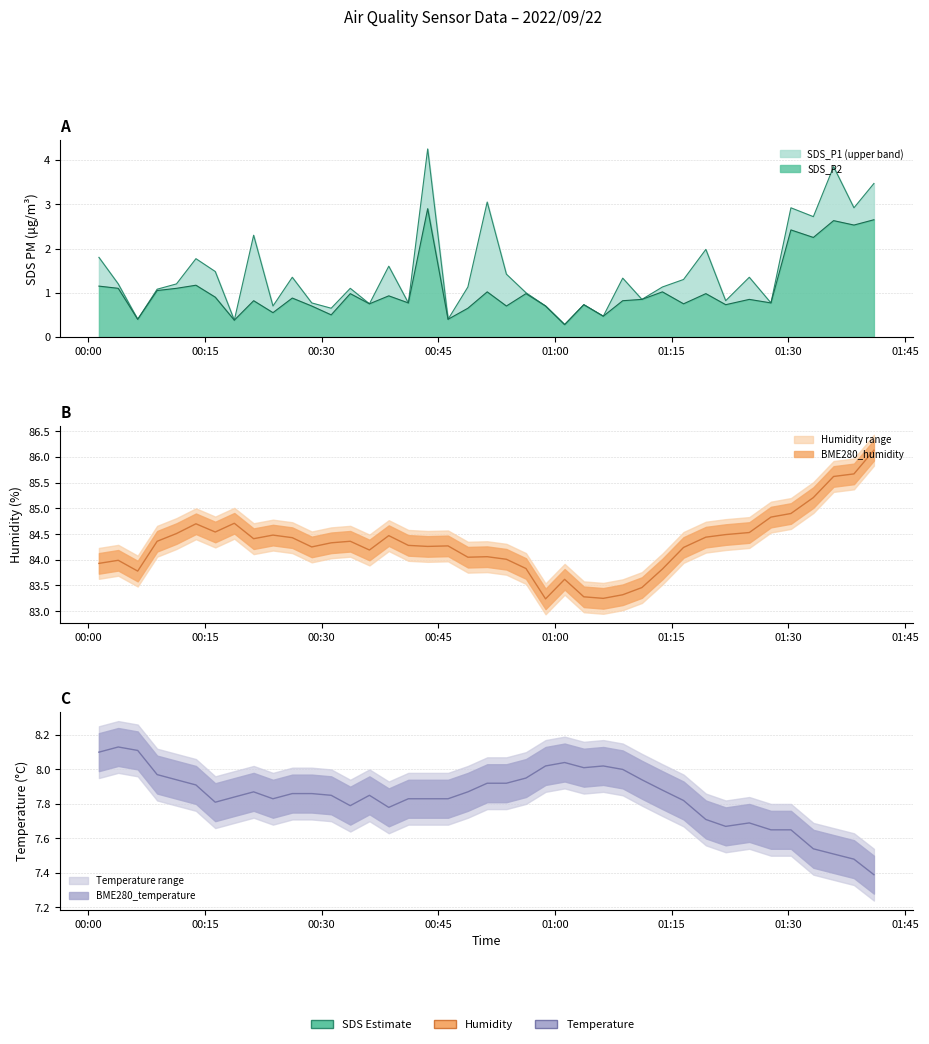

Which series has the largest range (max minus min)?

SDS_P1